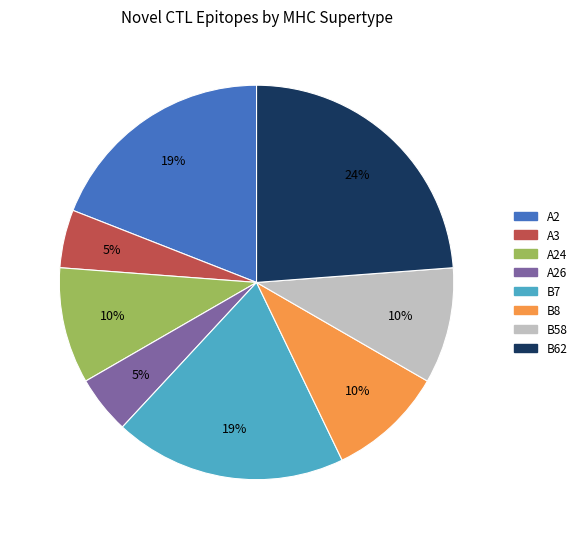

Is there a majority slice in this chart?

No